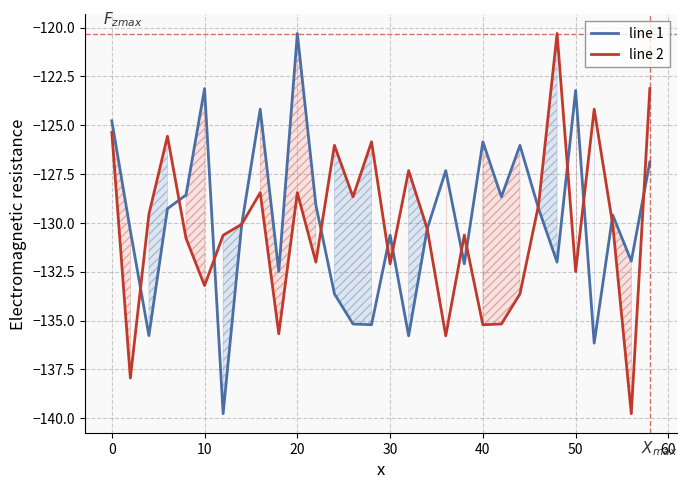

Where does the line 2 series first go above -130?

0